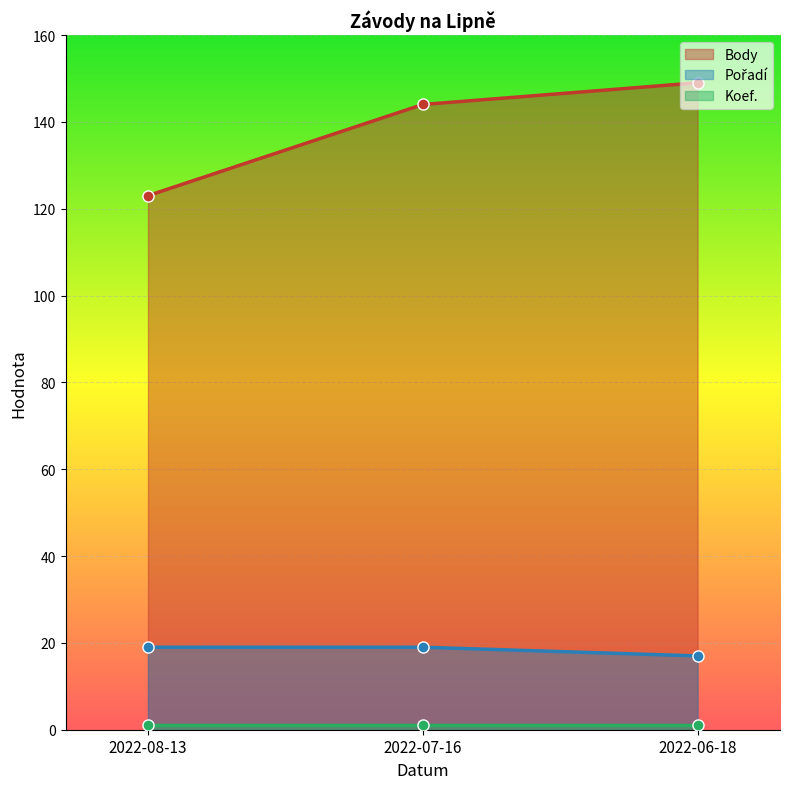

What is the label of the 3rd point from the left?

2022-06-18